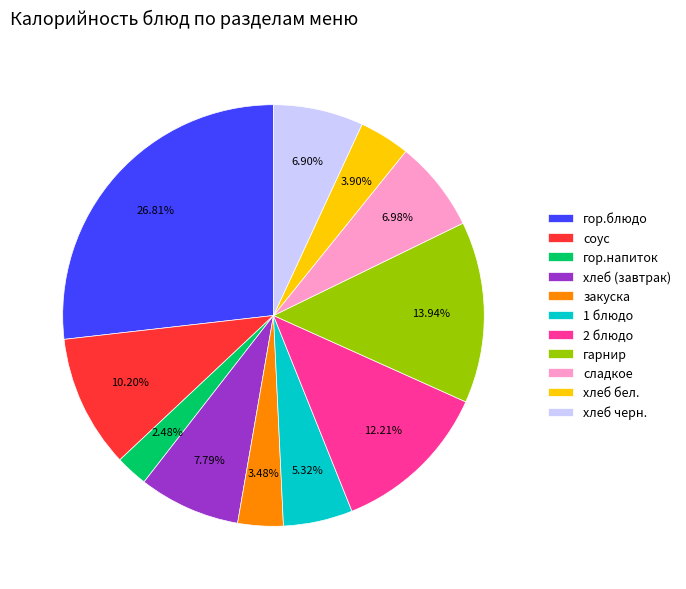

What is the total percentage of сладкое and гор.блюдо?

33.8%